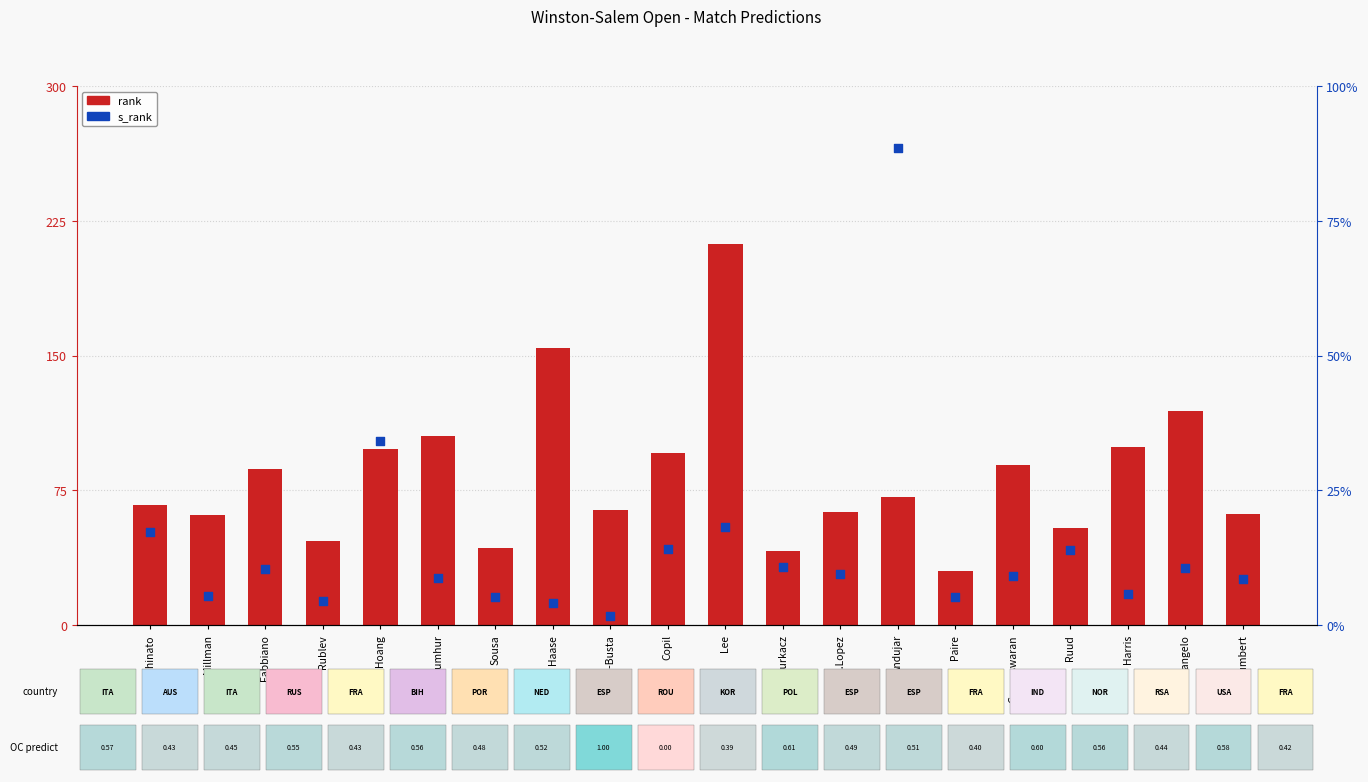

Is the value of s_rank at Fratangelo greater than the value of rank at Haase?

No